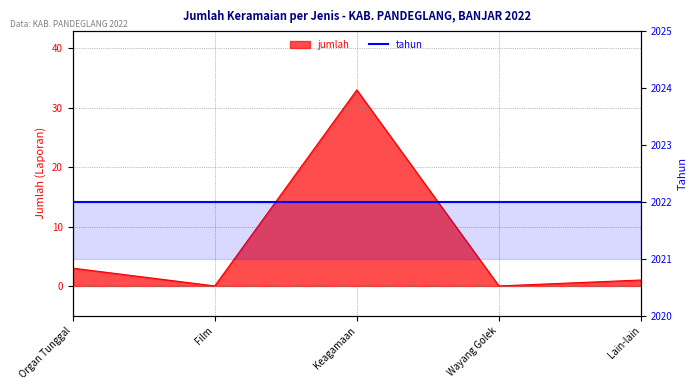

Rank the categories by value from highest to lowest.

Keagamaan, Organ Tunggal, Lain-lain, Film, Wayang Golek